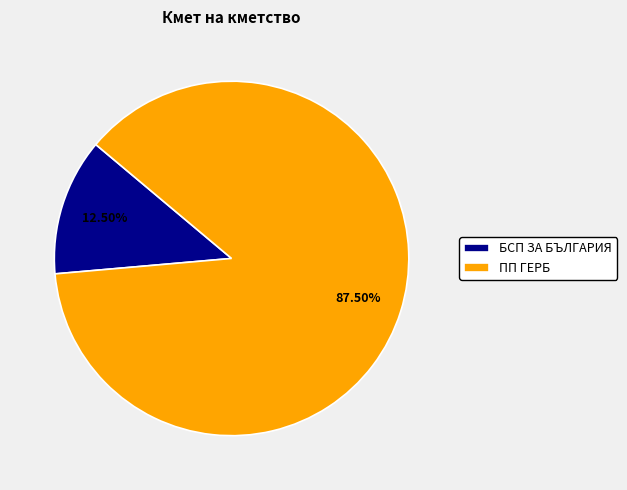

Is the sum of ПП ГЕРБ and БСП ЗА БЪЛГАРИЯ greater than half?

Yes